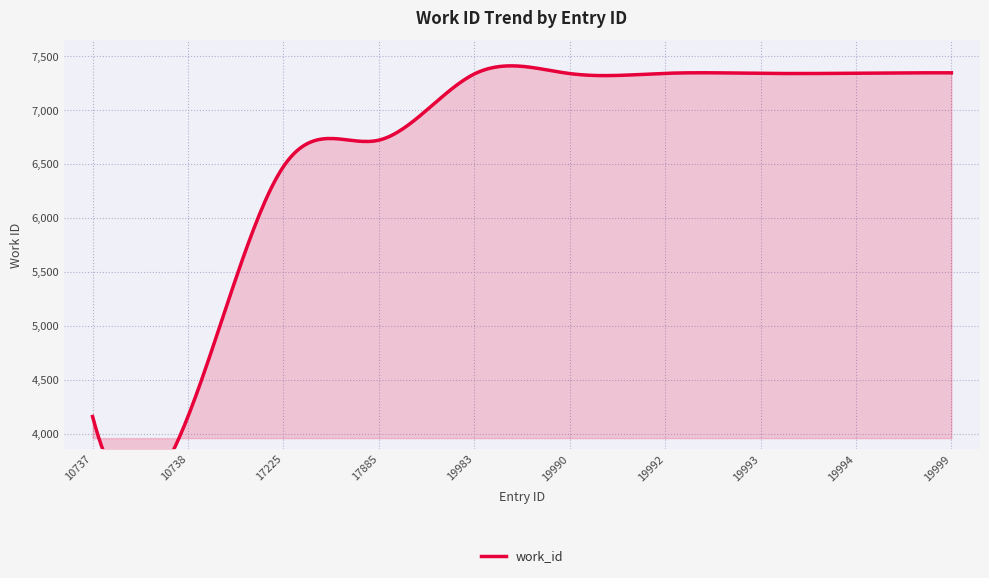

Where does the data first go above 7340?

19992